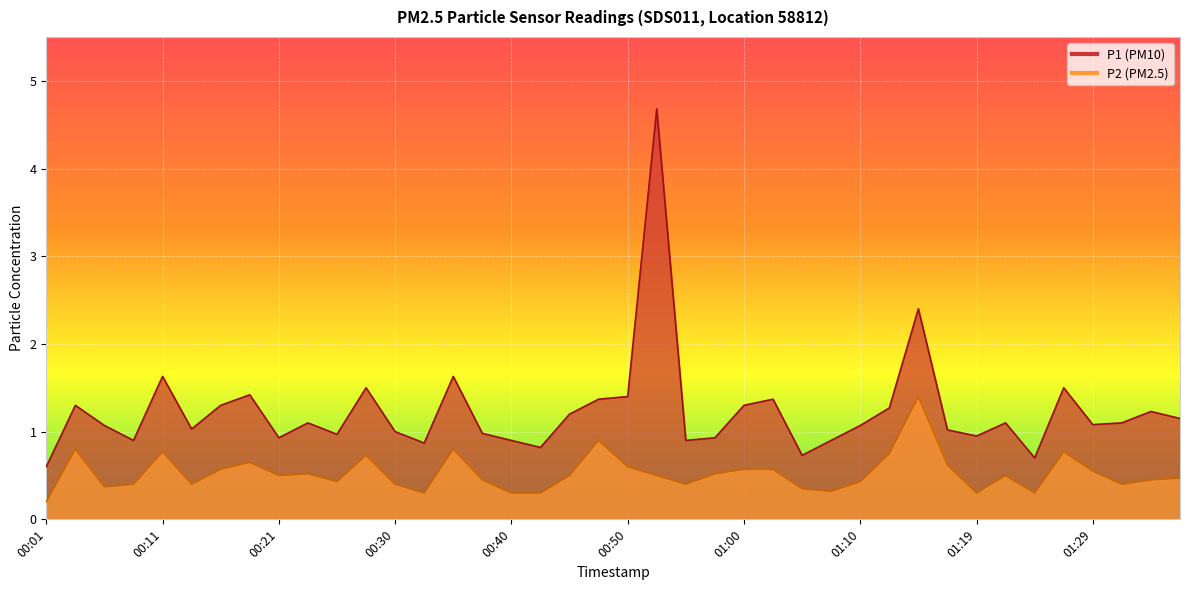

Is the value of P1 at 00:25 greater than the value of P2 at 00:50?

Yes